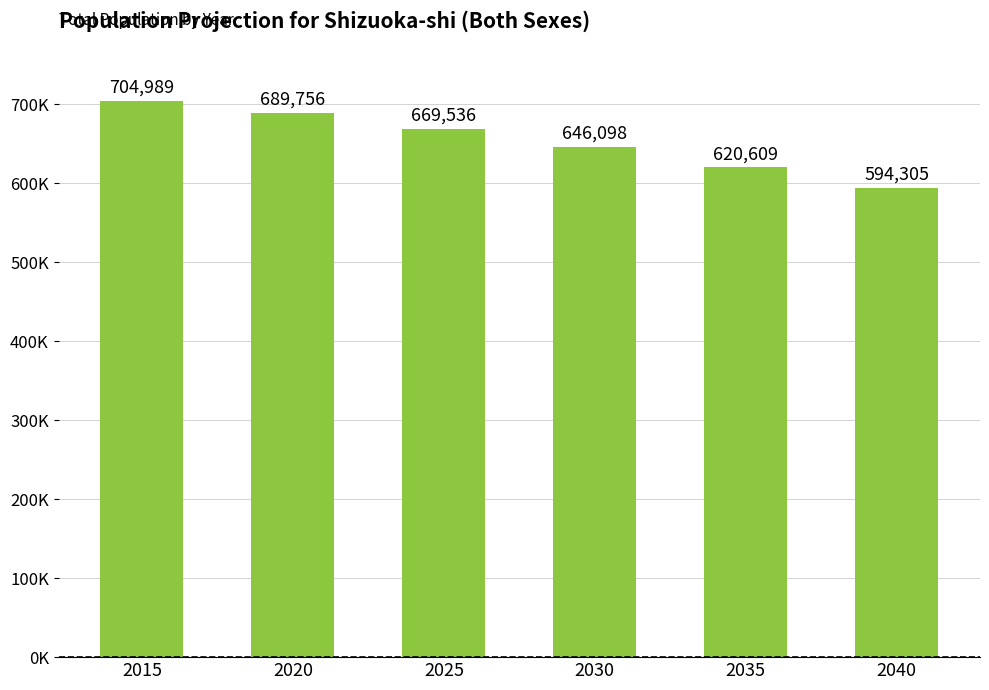

How many data points does each series have?

6